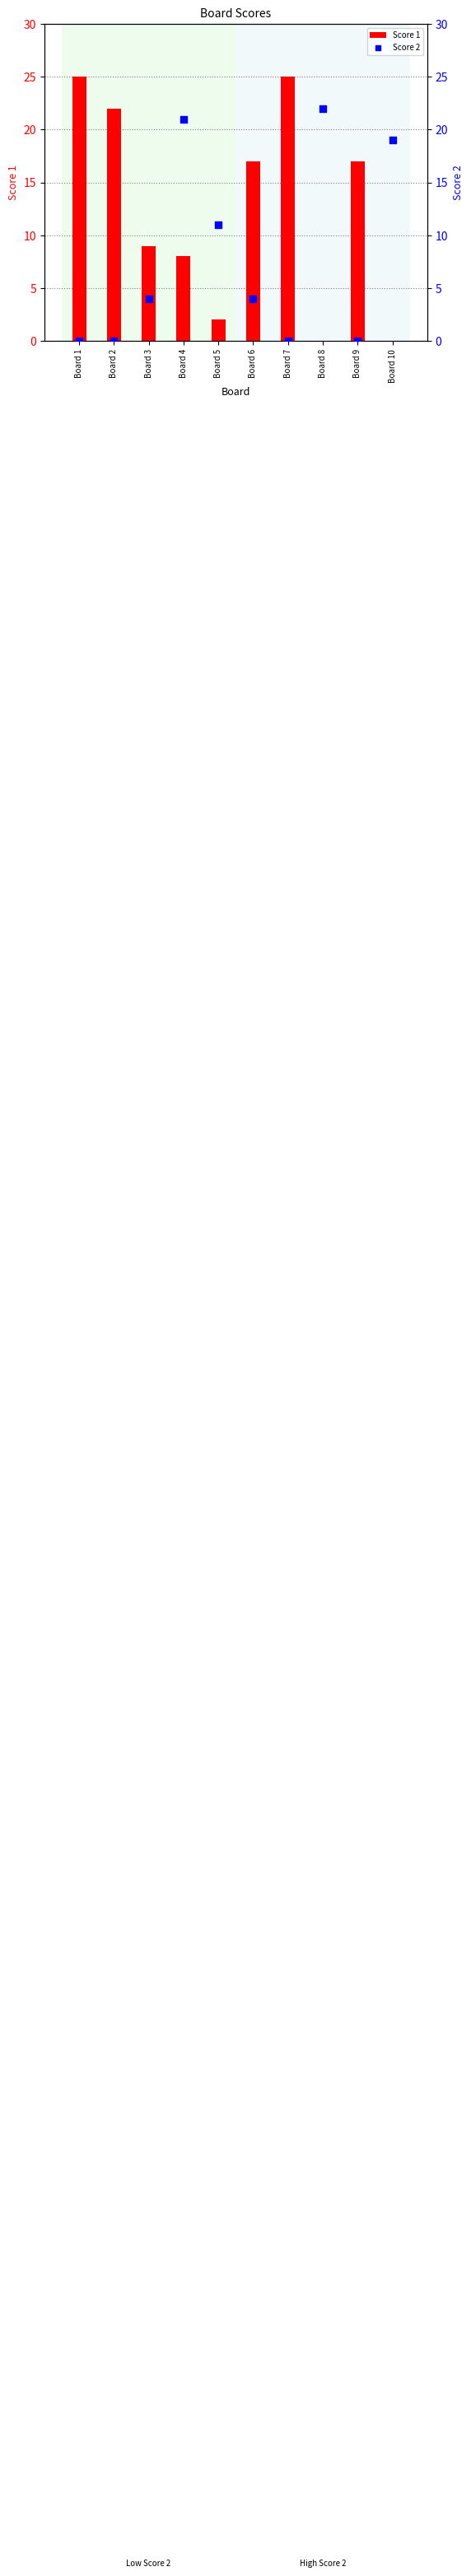

Which series has the widest spread of Y values?

Score 1